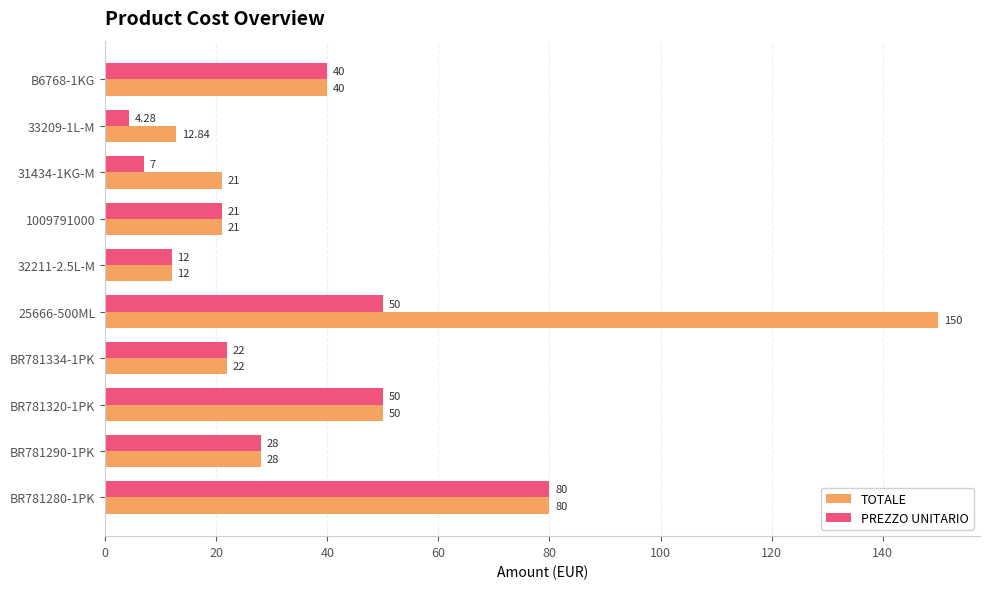

Which series has the largest total across all categories?

TOTALE